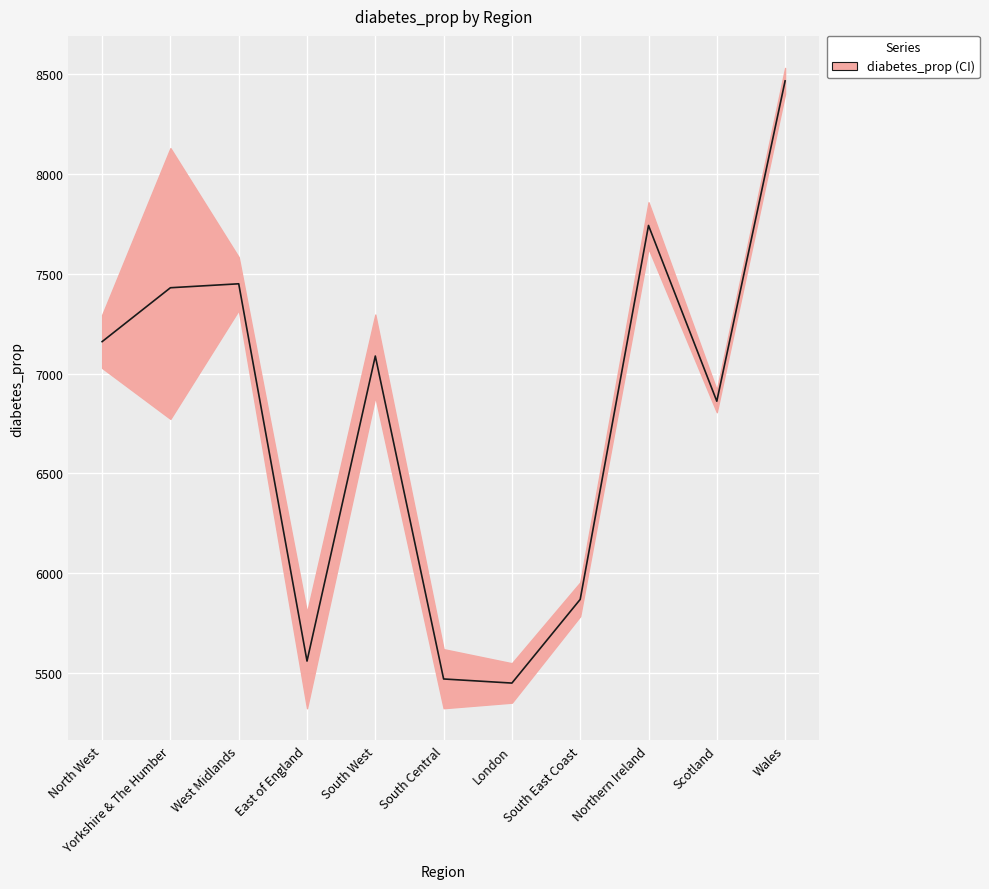

Is it true that the value at South Central is 9375.8?

False